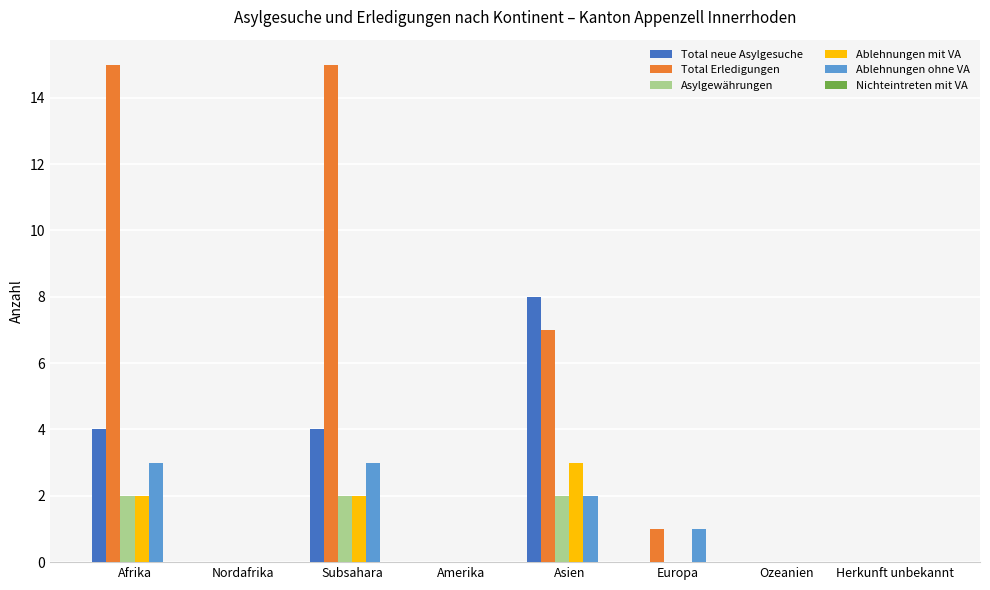

The value of Ablehnungen mit VA at Europa is 0. True or false?

True